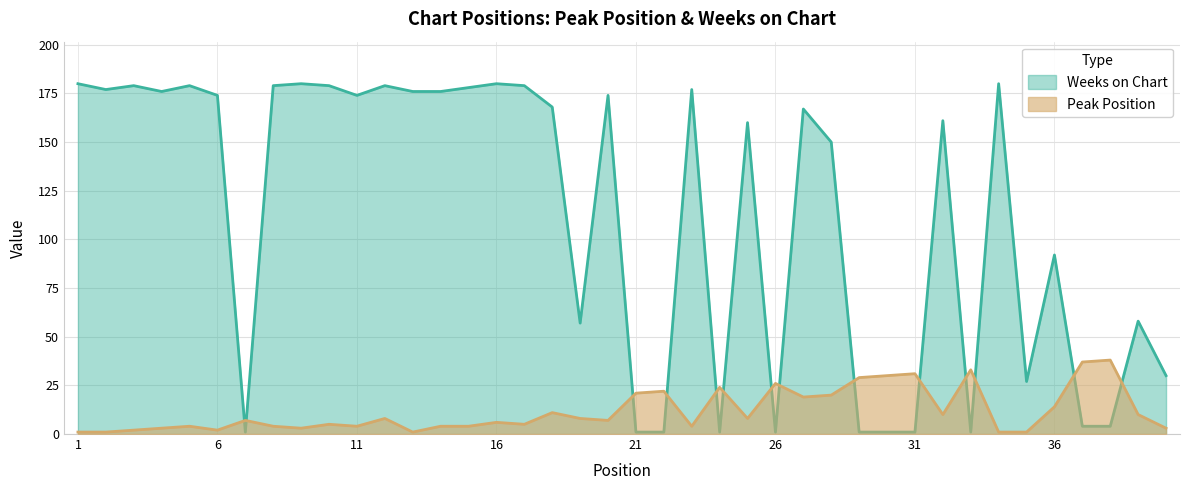

Which series changed the most between 16 and 21?

Weeks on Chart